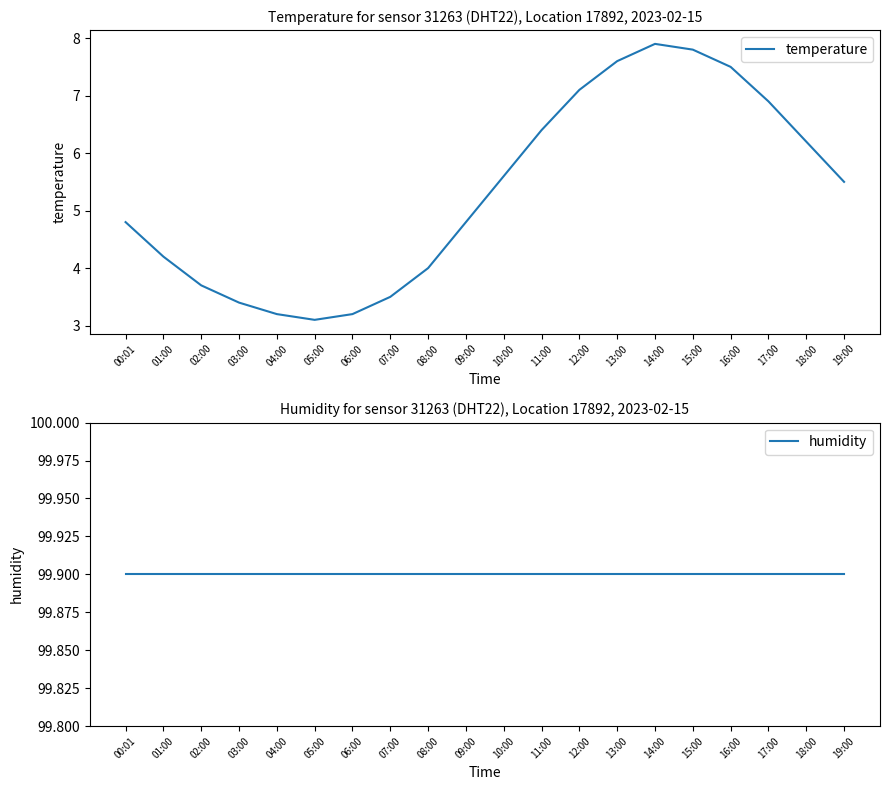

What are all the series names shown in the legend?

temperature, humidity